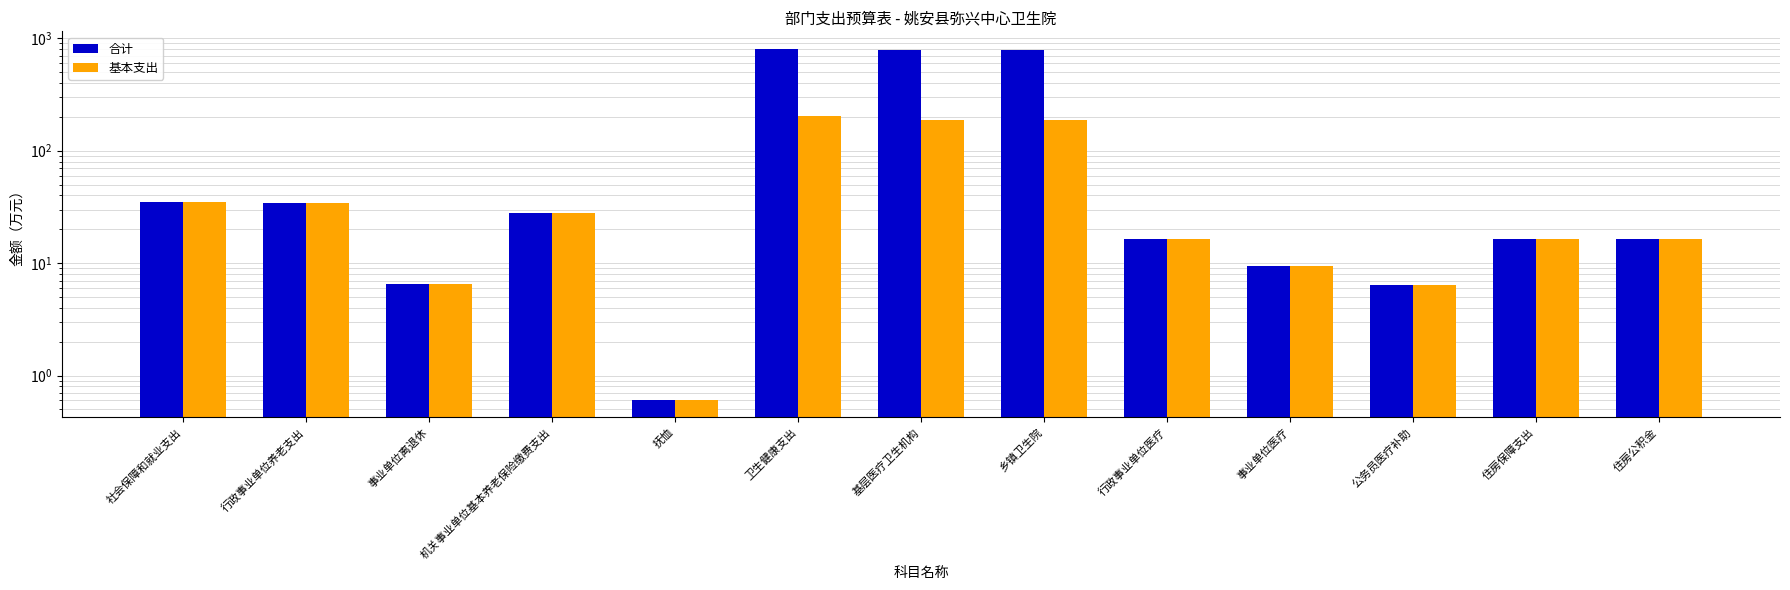

What is the difference between the maximum and second lowest values in the 基本支出 series?

197.4